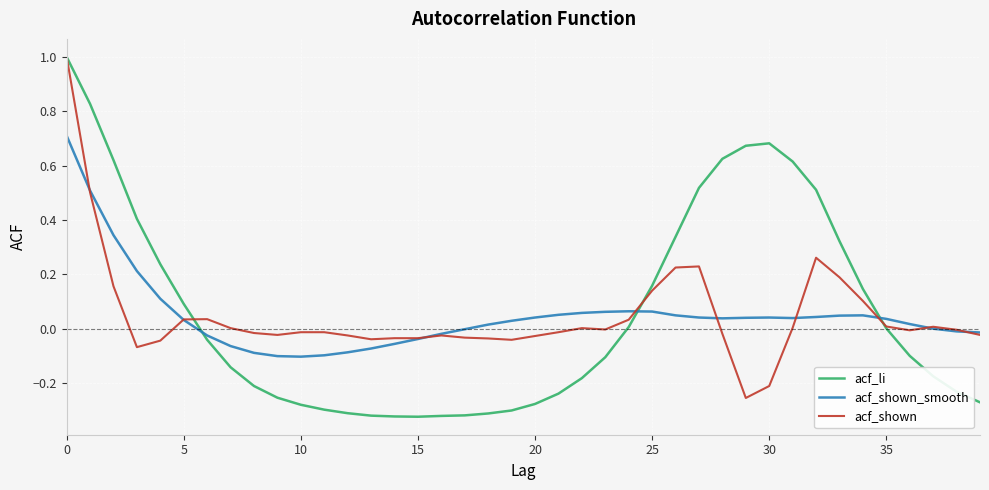

What are all the series names shown in the legend?

acf_li, acf_shown_smooth, acf_shown